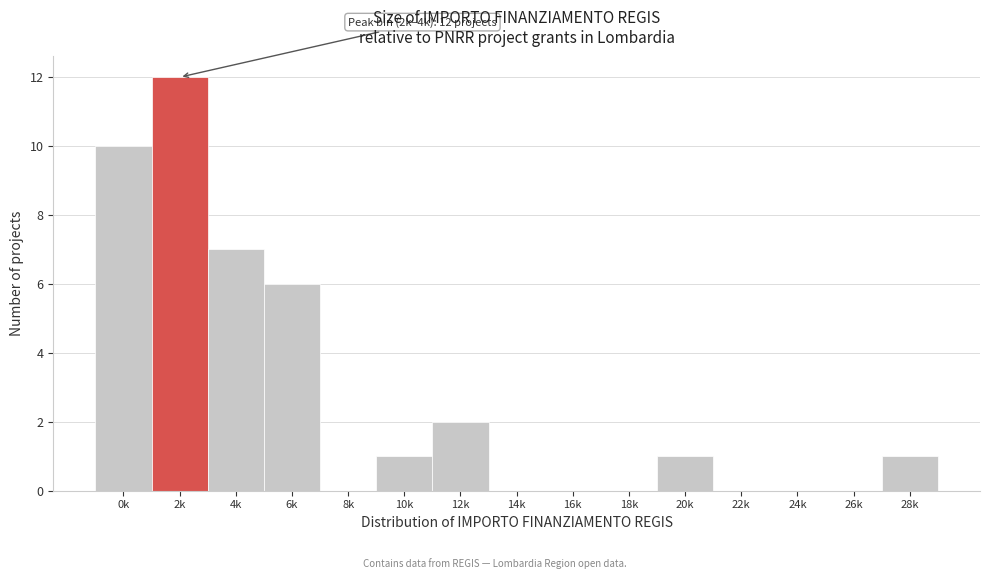

Reading left to right, extract all data points from this chart.

0k=10	2k=12	4k=7	6k=6	8k=0	10k=1	12k=2	14k=0	16k=0	18k=0	20k=1	22k=0	24k=0	26k=0	28k=1